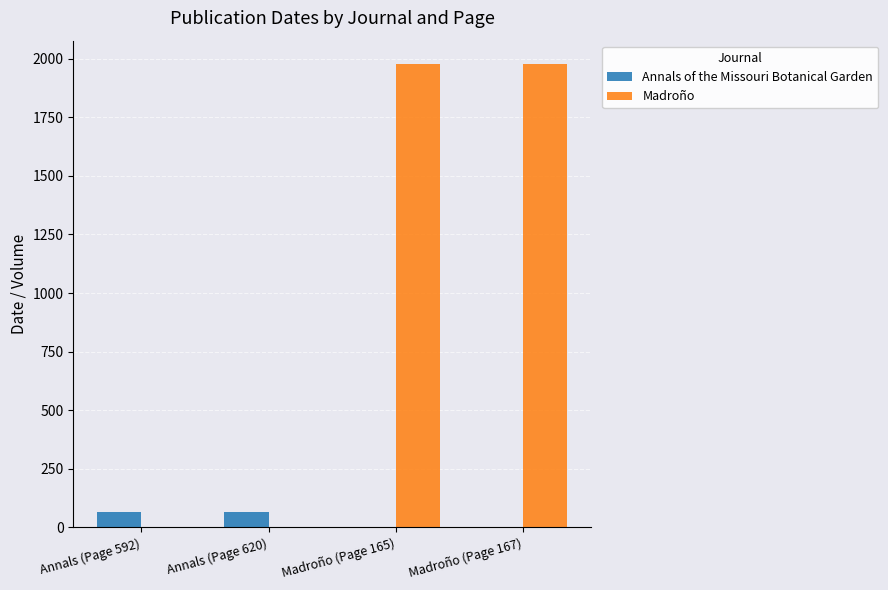

What is the total value across all series at Madroño (Page 165)?

1978